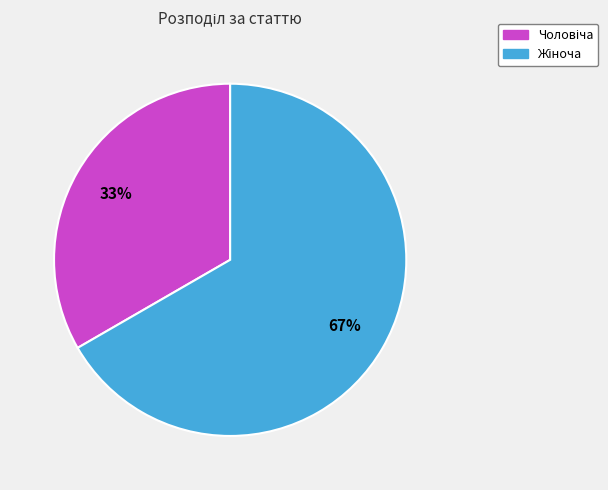

Is there a majority slice in this chart?

Yes